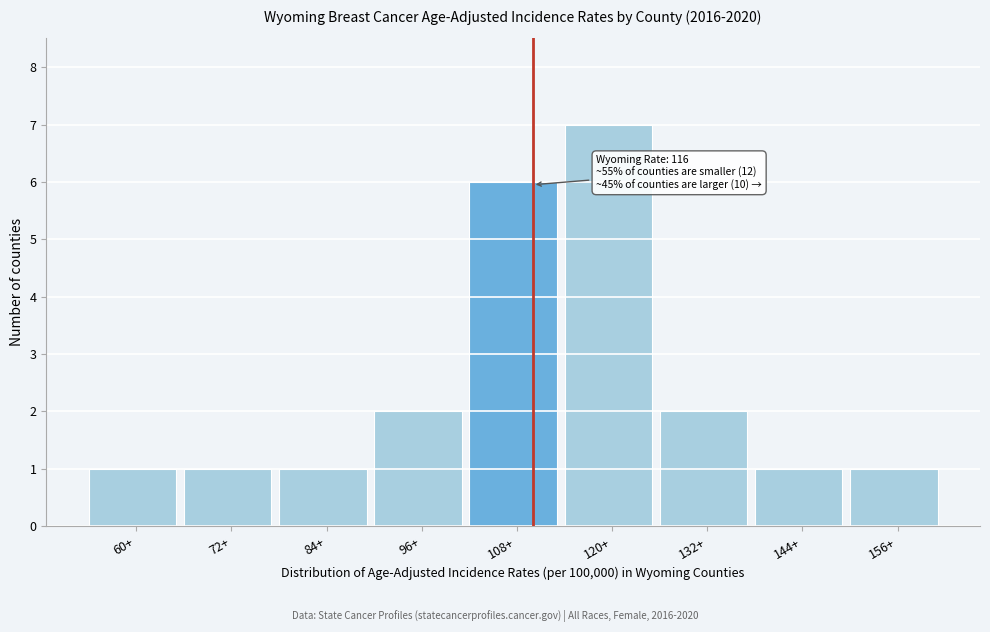

Reading left to right, transcribe all the data shown in this chart.

1	1	1	2	6	7	2	1	1